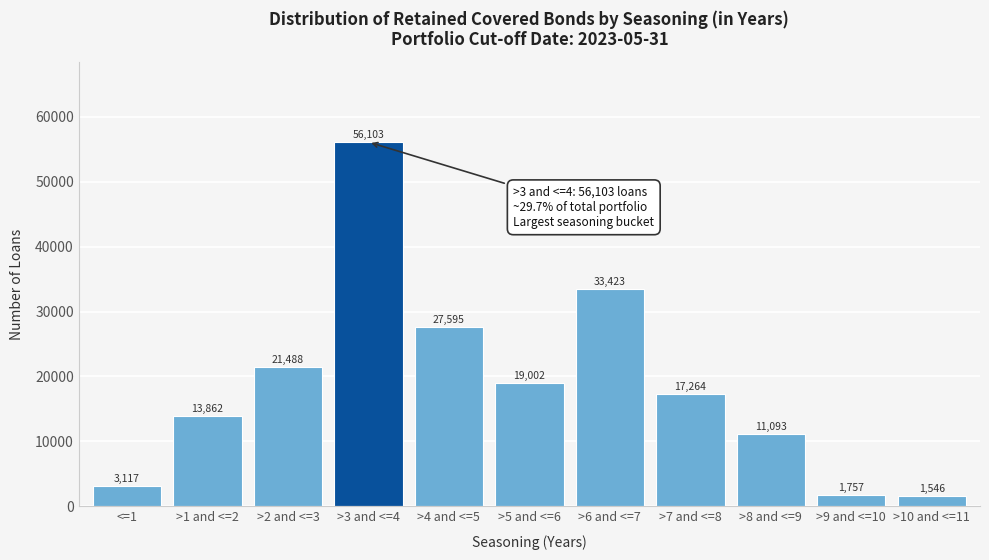

Reading left to right, what are all the values shown in this chart?

<=1=3117	>1 and <=2=13862	>2 and <=3=21488	>3 and <=4=56103	>4 and <=5=27595	>5 and <=6=19002	>6 and <=7=33423	>7 and <=8=17264	>8 and <=9=11093	>9 and <=10=1757	>10 and <=11=1546